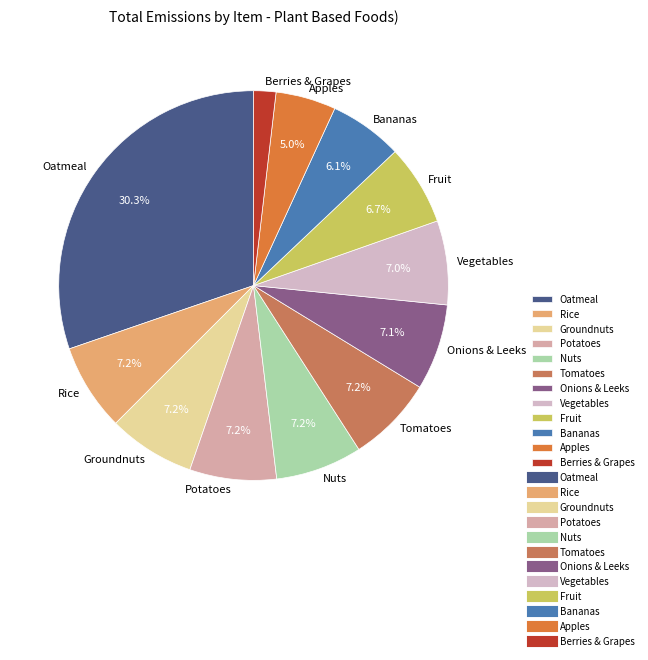

Approximately how many times larger is the value at Tomatoes compared to Groundnuts?

1.0